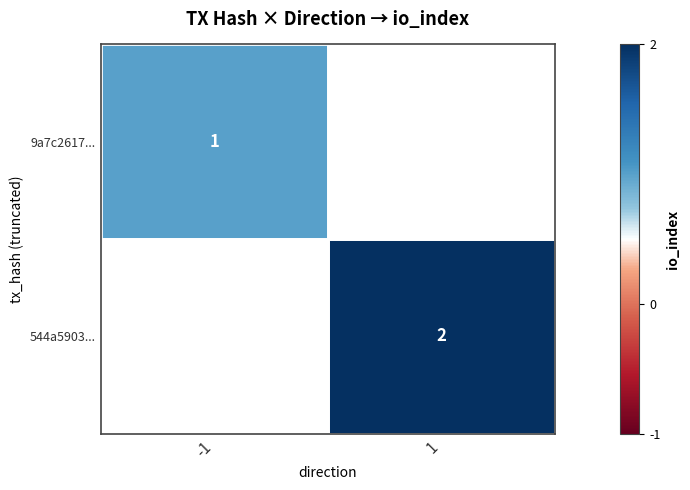

The 544a5903... series shows 2 at 1. True or false?

True